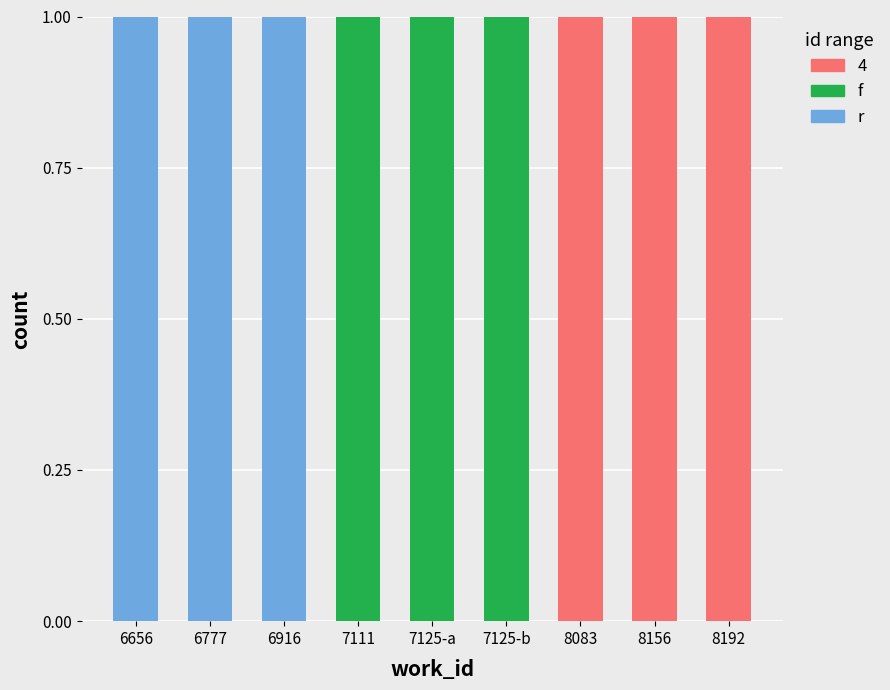

What are all the series names shown in the legend?

4, f, r